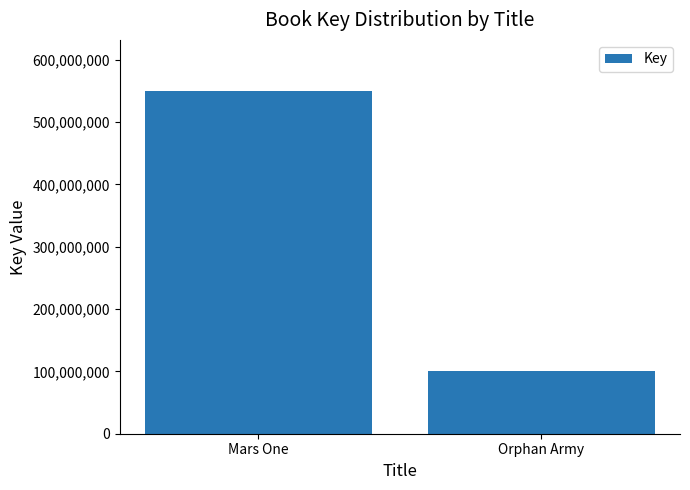

At which category does the chart reach its minimum across all series?

Orphan Army